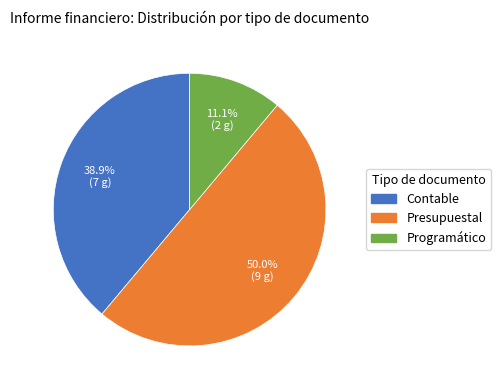

Does Contable account for over 50% of the chart?

No